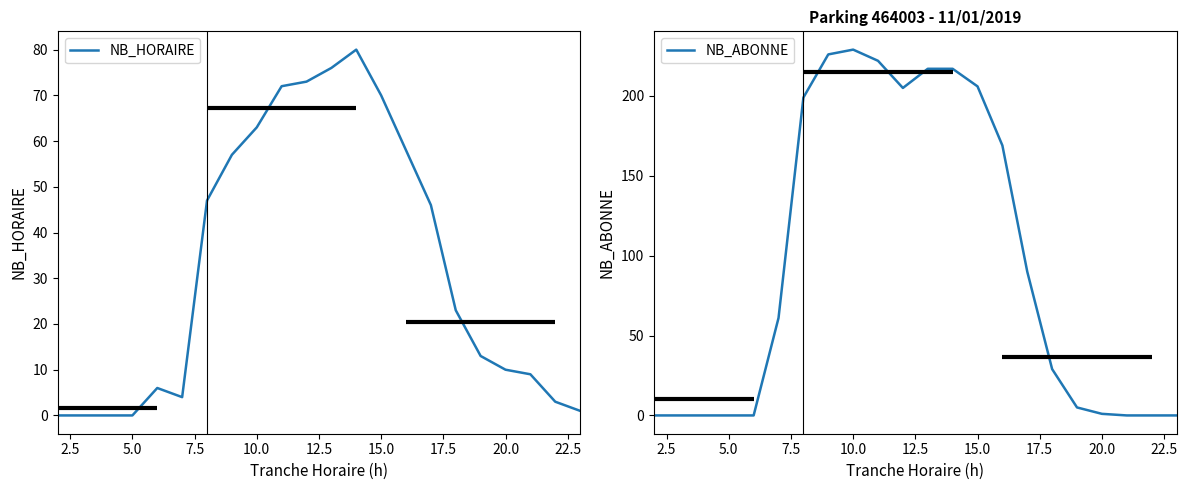

The value of NB_HORAIRE at 20.0 is 7. True or false?

False